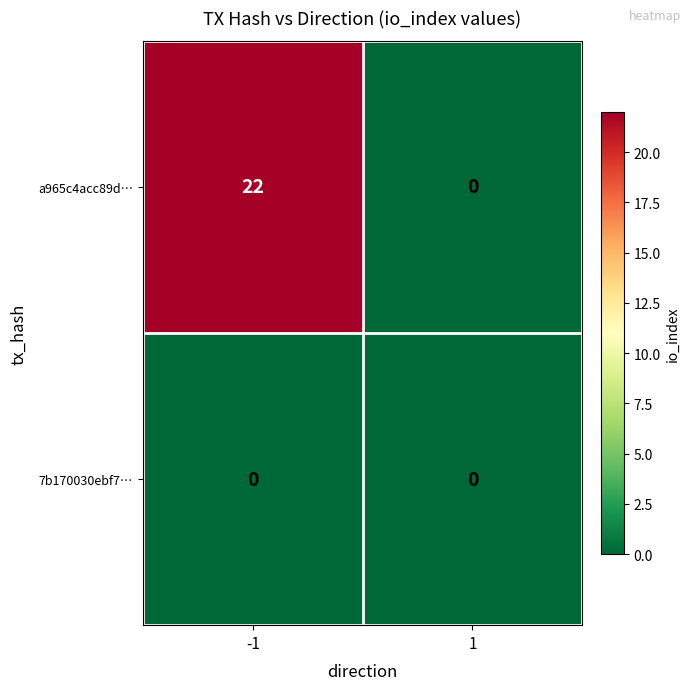

Rank the categories by a965c4acc89d… value from lowest to highest.

1, -1